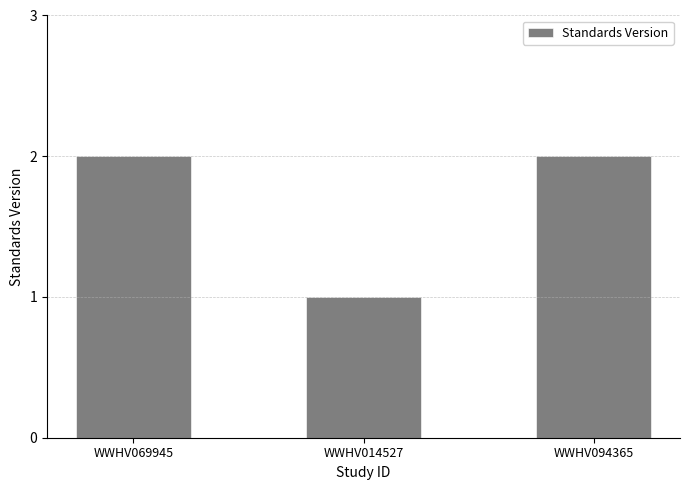

What is the label of the 1st bar from the left?

WWHV069945